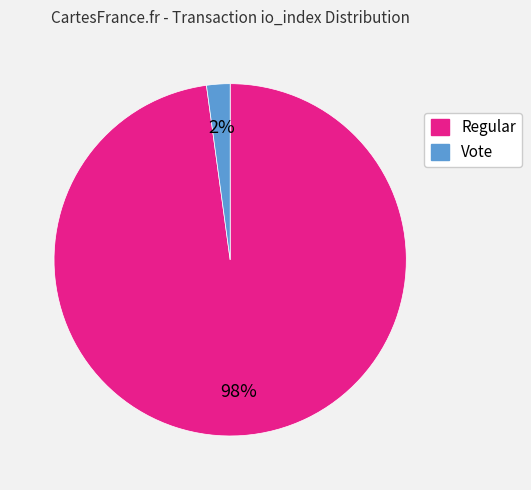

Which category has the smallest portion of the pie?

Vote